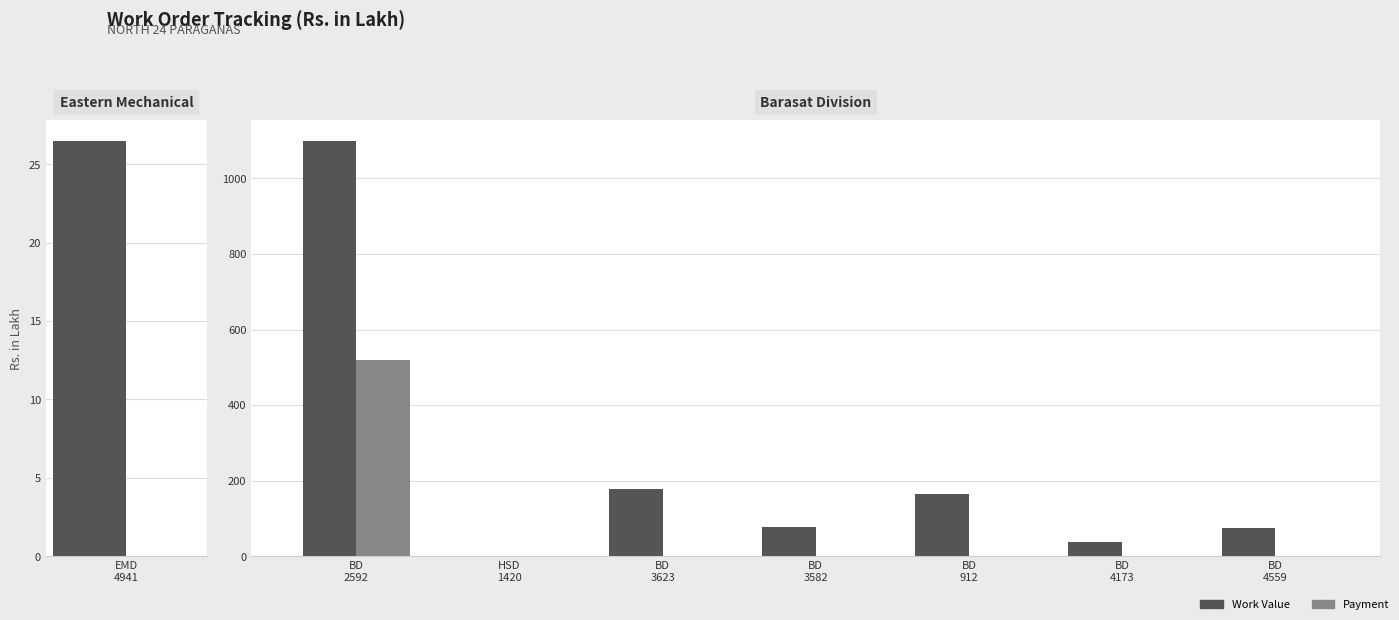

Which series has the largest range (max minus min)?

Work Value